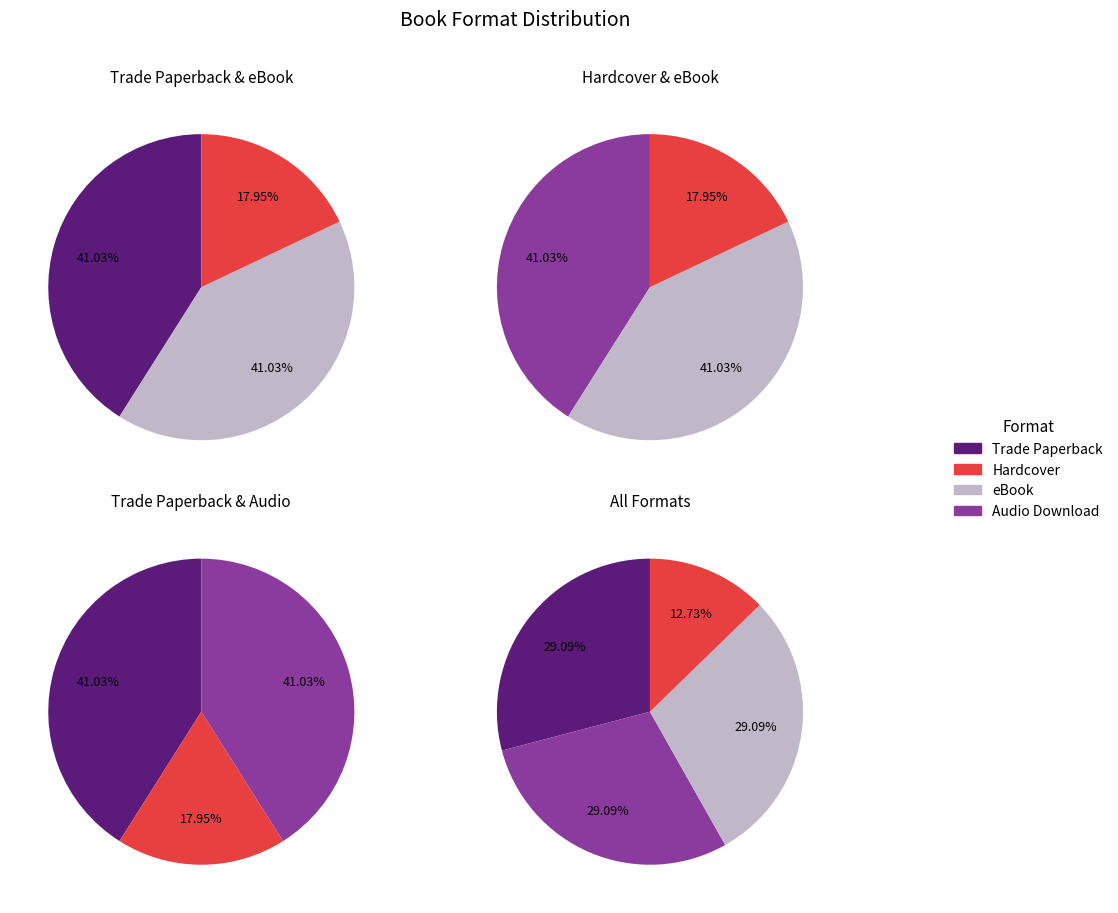

Does any single category account for the majority?

No